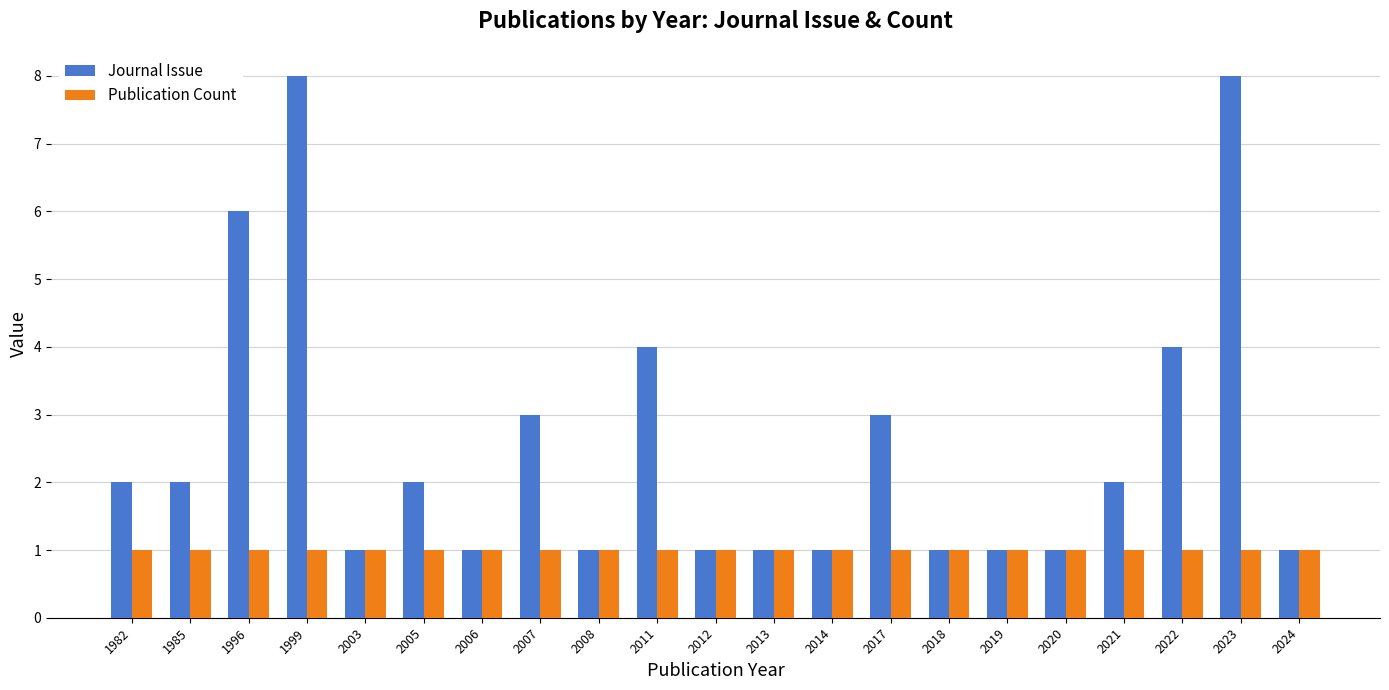

Which series has the largest total across all categories?

Journal Issue